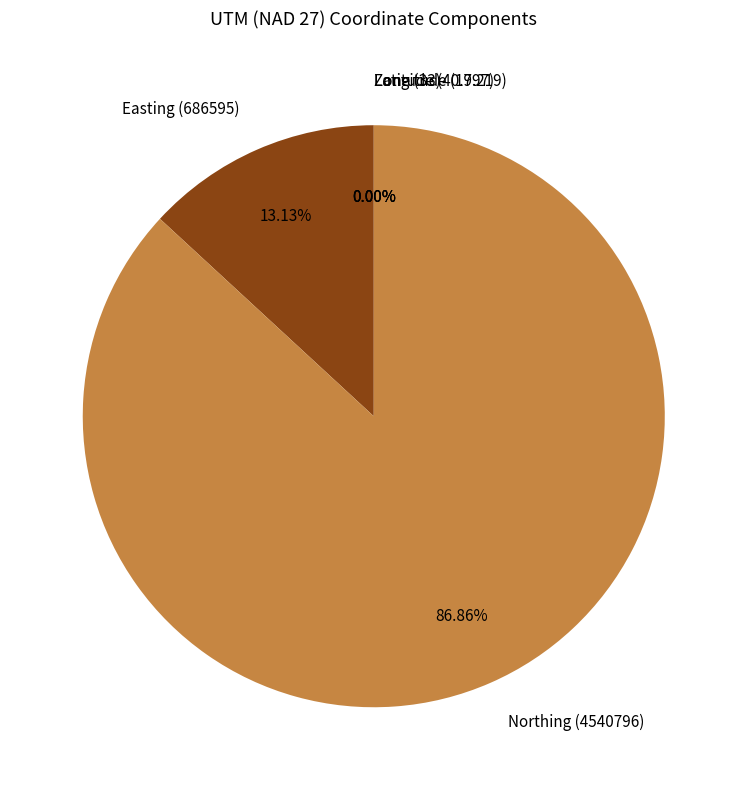

Is there any slice that represents more than half of the pie?

Yes